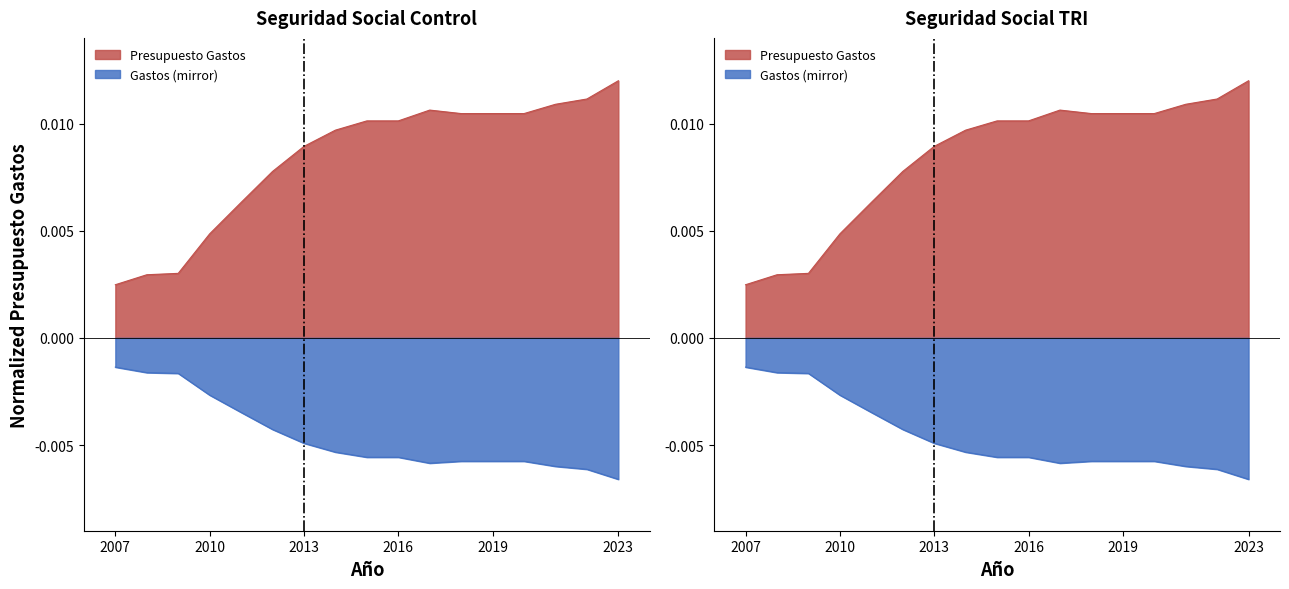

How many categories are shown in the chart?

17